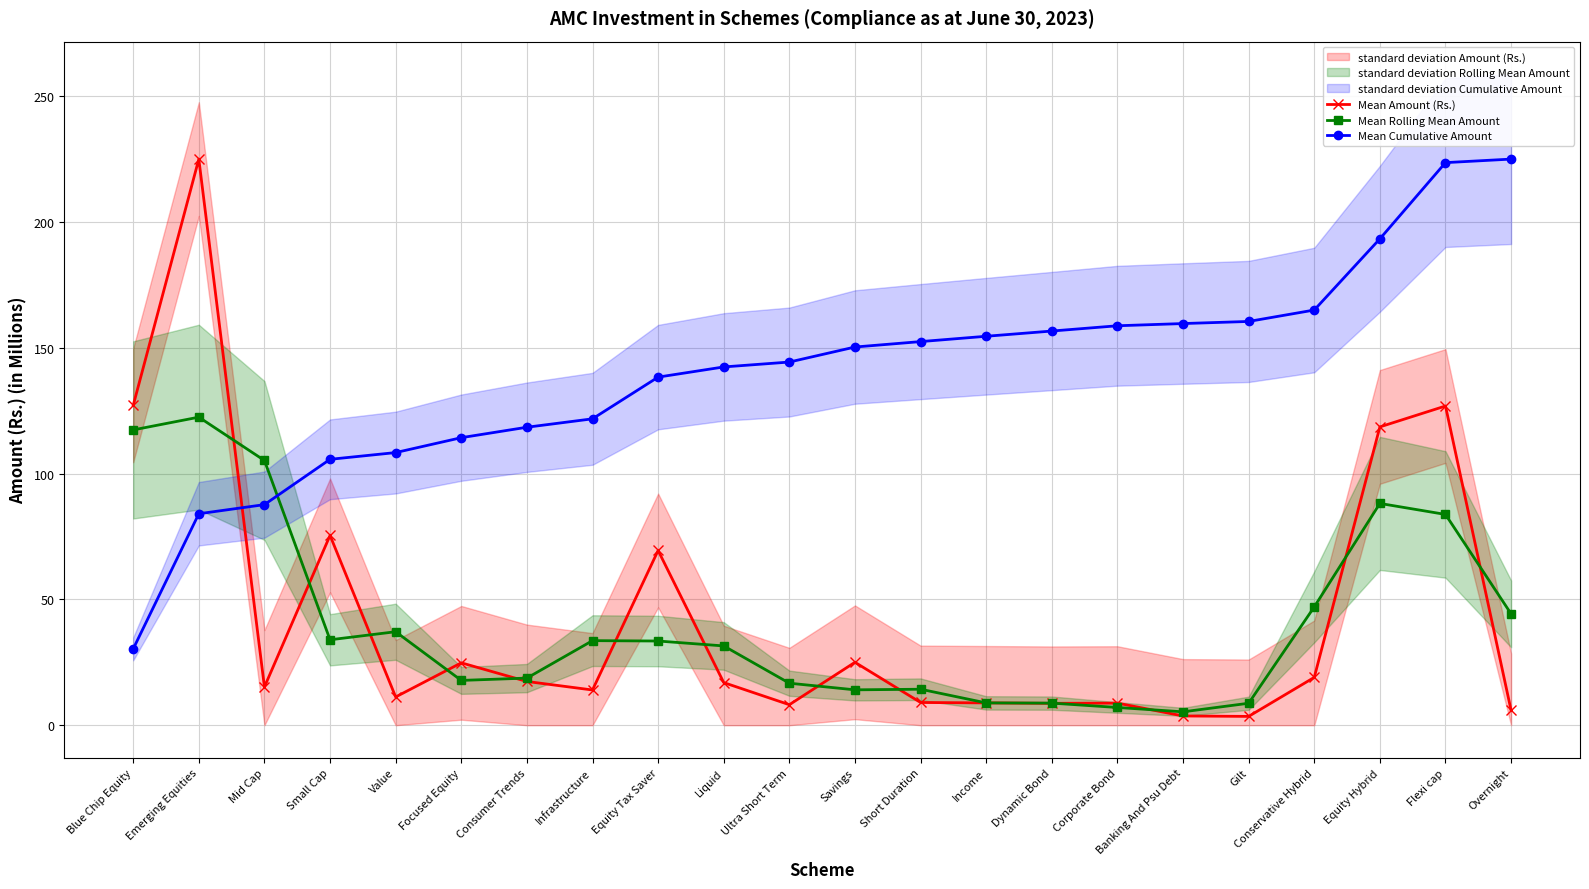

Reading left to right, what are all the values shown in this chart?

Mean Amount (Rs.): Blue Chip Equity=127.2	Emerging Equities=225.1	Mid Cap=15.2	Small Cap=75.5	Value=11.2	Focused Equity=24.8	Consumer Trends=17.4	Infrastructure=14.0	Equity Tax Saver=69.5	Liquid=16.9	Ultra Short Term=8.2	Savings=25.0	Short Duration=9.0	Income=8.9	Dynamic Bond=8.7	Corporate Bond=8.8	Banking And Psu Debt=3.7	Gilt=3.5	Conservative Hybrid=19.0	Equity Hybrid=118.6	Flexi cap=126.9	Overnight=5.9
Mean Rolling Mean Amount: Blue Chip Equity=117.4	Emerging Equities=122.5	Mid Cap=105.3	Small Cap=34.0	Value=37.2	Focused Equity=17.8	Consumer Trends=18.7	Infrastructure=33.6	Equity Tax Saver=33.5	Liquid=31.5	Ultra Short Term=16.7	Savings=14.1	Short Duration=14.3	Income=8.9	Dynamic Bond=8.8	Corporate Bond=7.1	Banking And Psu Debt=5.3	Gilt=8.7	Conservative Hybrid=47.0	Equity Hybrid=88.2	Flexi cap=83.8	Overnight=44.3
Mean Cumulative Amount: Blue Chip Equity=30.4	Emerging Equities=84.1	Mid Cap=87.7	Small Cap=105.7	Value=108.4	Focused Equity=114.3	Consumer Trends=118.5	Infrastructure=121.8	Equity Tax Saver=138.4	Liquid=142.4	Ultra Short Term=144.4	Savings=150.4	Short Duration=152.5	Income=154.6	Dynamic Bond=156.7	Corporate Bond=158.8	Banking And Psu Debt=159.7	Gilt=160.5	Conservative Hybrid=165.1	Equity Hybrid=193.4	Flexi cap=223.7	Overnight=225.1